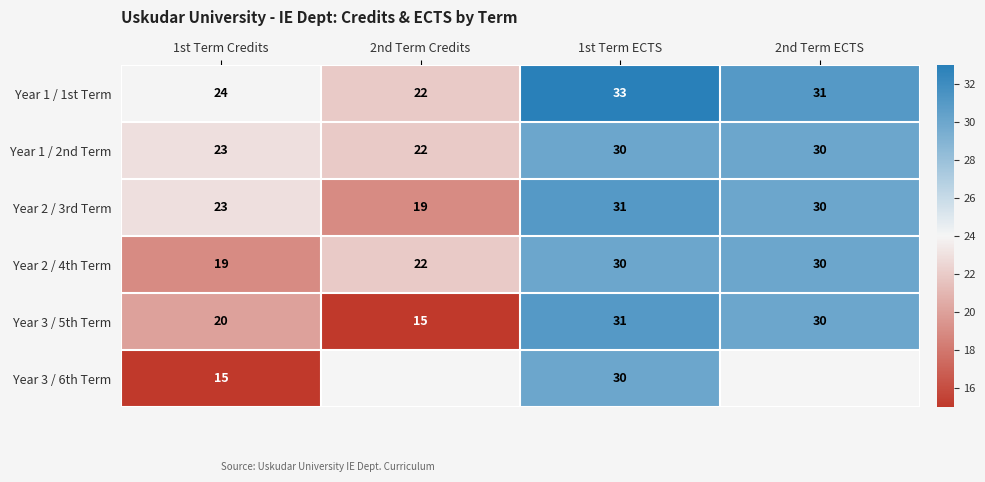

Which category has the lowest value across all series?

2nd Term Credits